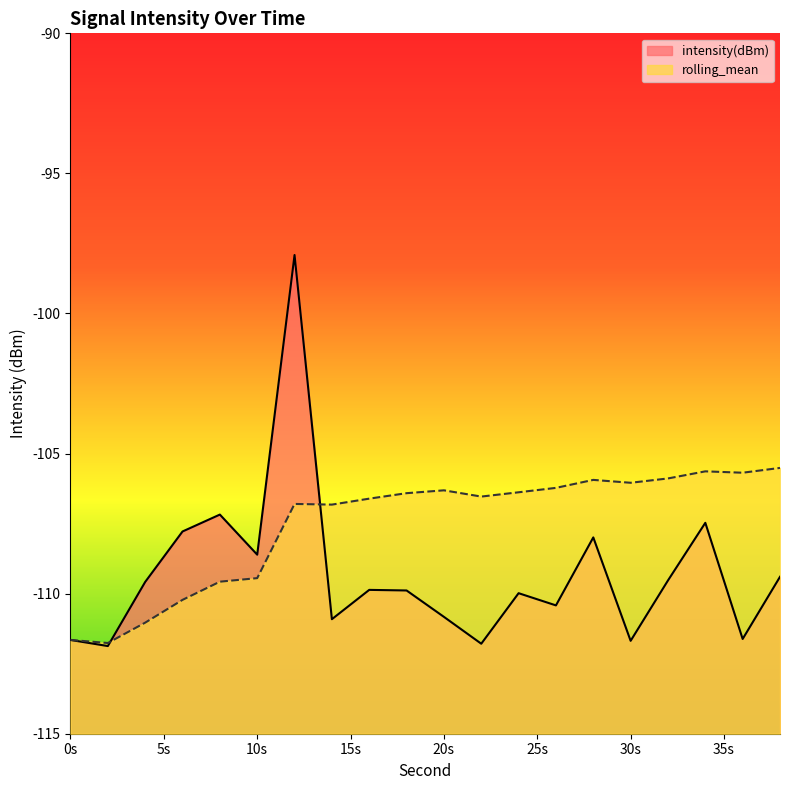

Rank the series by their maximum value, from lowest to highest.

rolling_mean, intensity(dBm)